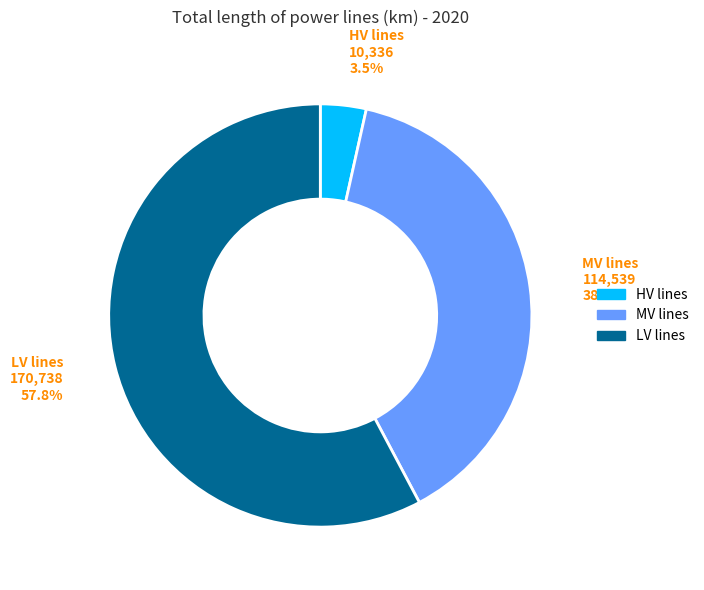

Which slice is the largest?

LV lines